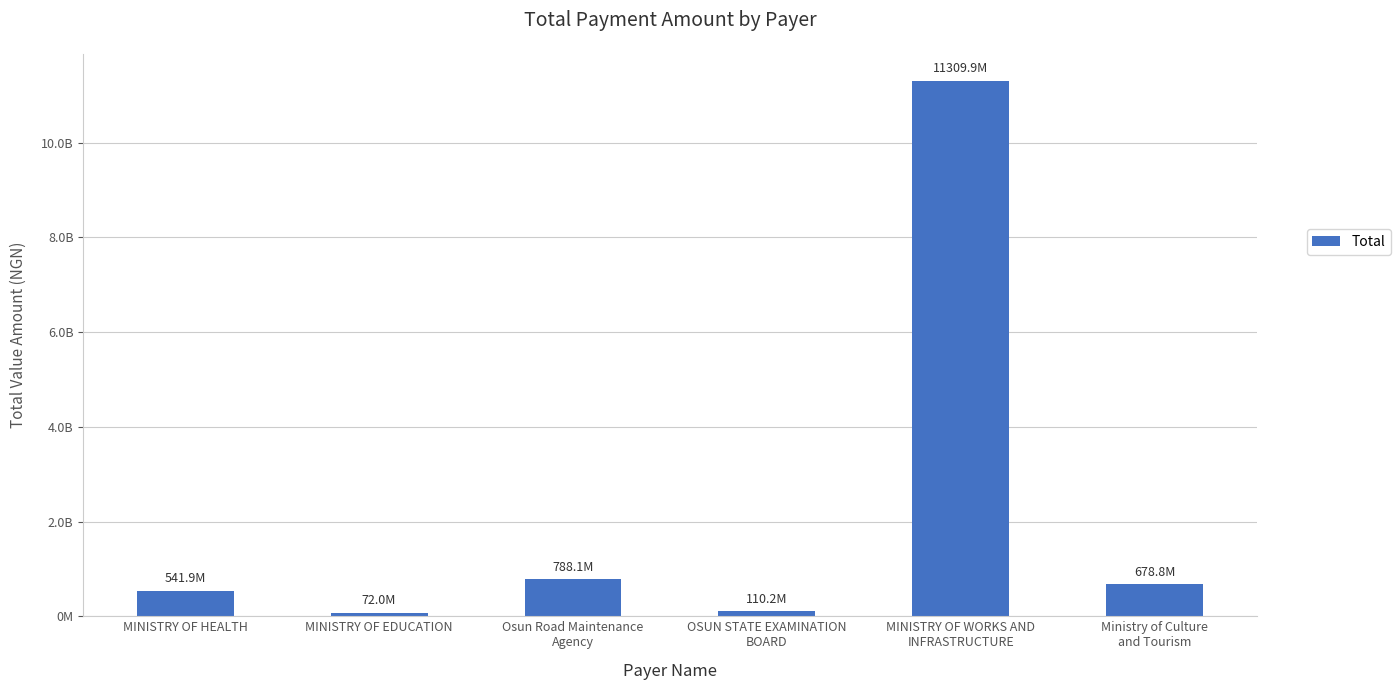

The chart shows a value of 72000000 at MINISTRY OF EDUCATION. True or false?

True